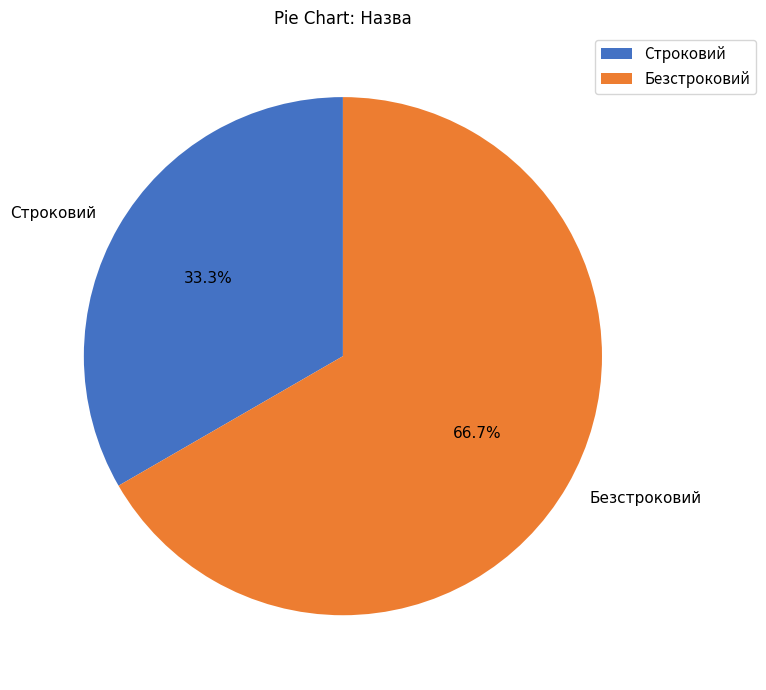

True or false: Строковий accounts for 33% of the total.

True